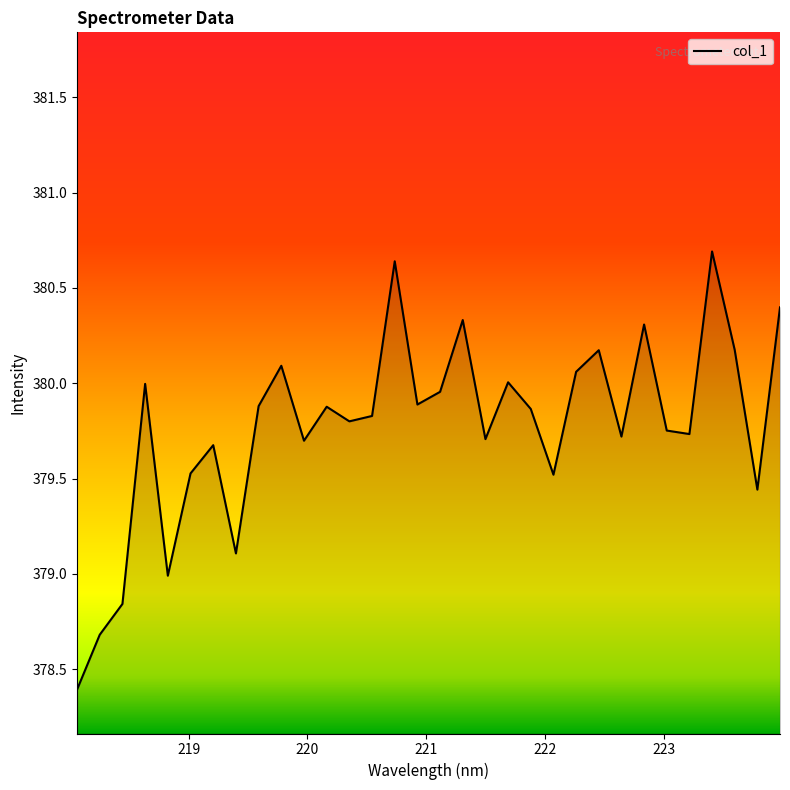

What is the difference between the maximum and minimum values?

2.3